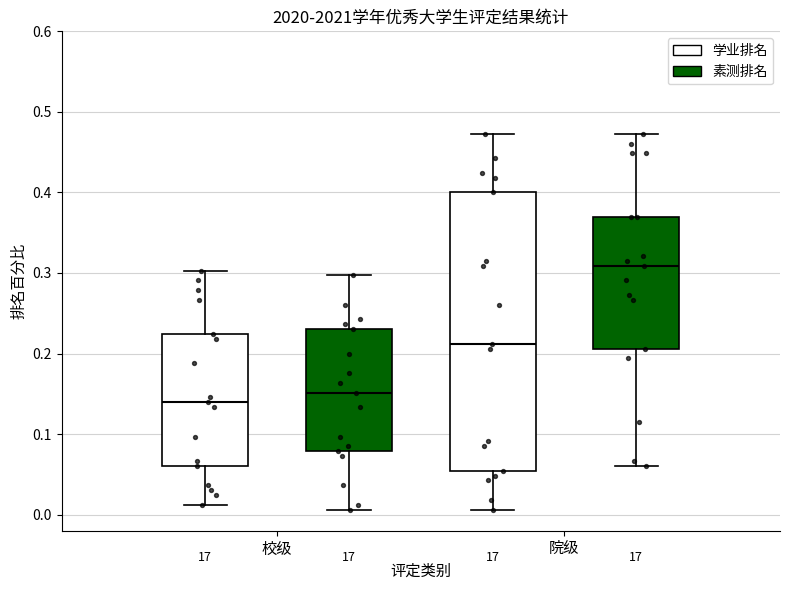

Where is the lower edge of the box for 校级 (素测排名) on the y-axis? The values are not printed on the chart, so give them approximately, as read against the axis.

0.08